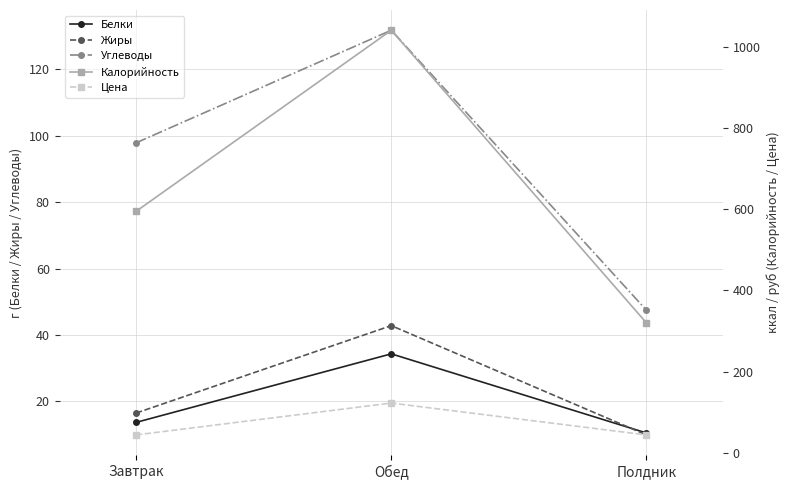

Which series has the largest range (max minus min)?

Калорийность